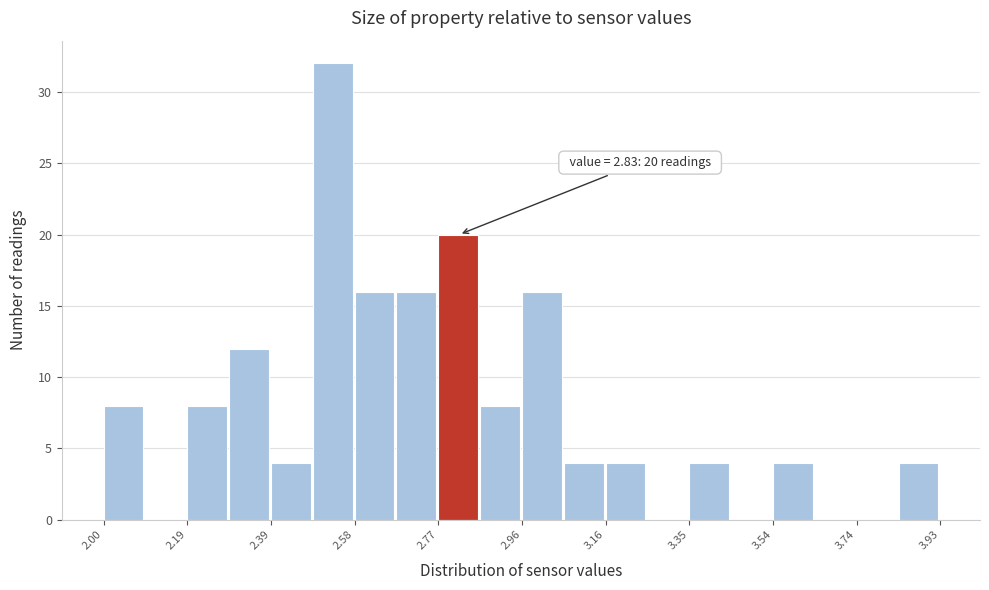

Which range on the x-axis has the tallest bar?

2.48 to 2.58